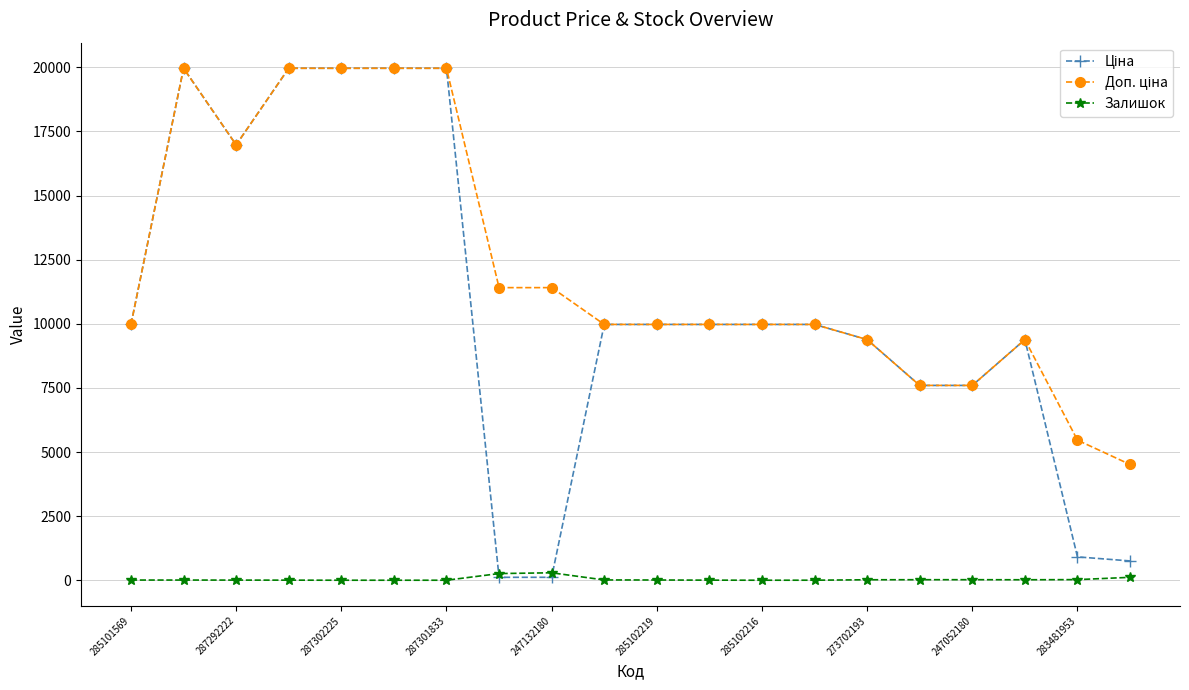

What is the sum of all Залишок values?

810.0